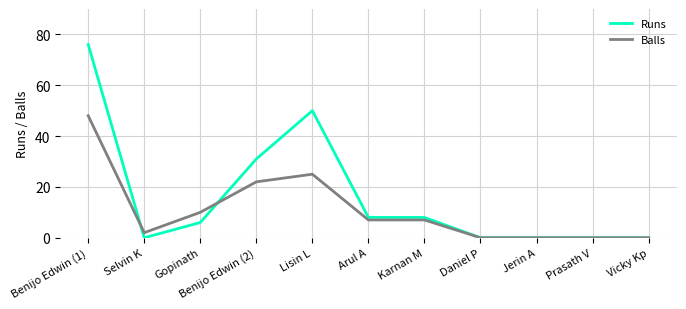

Which category has the highest value across all series?

Benijo Edwin (1)